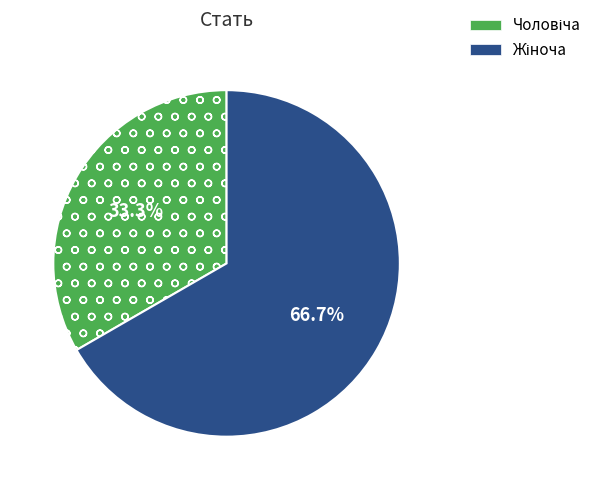

Is there any slice that represents more than half of the pie?

Yes